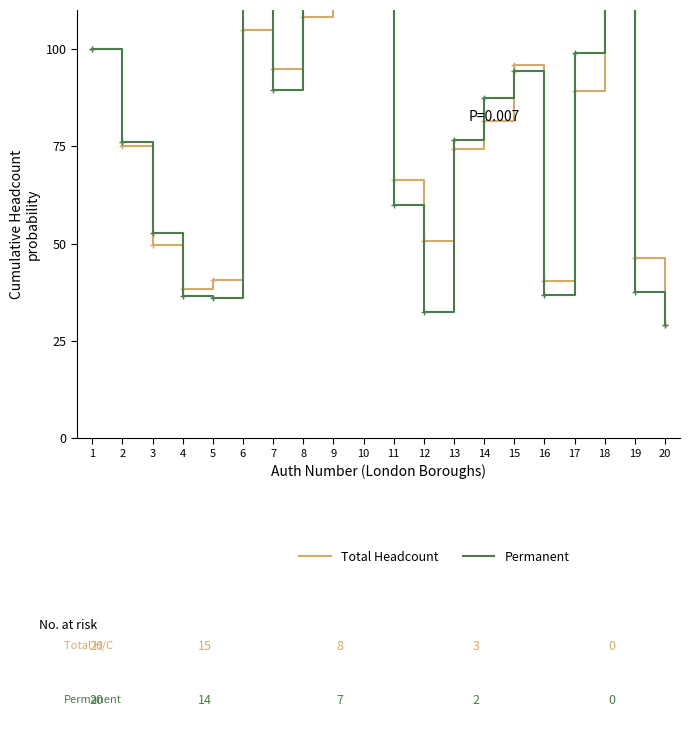

What is the greatest value displayed?

146.1